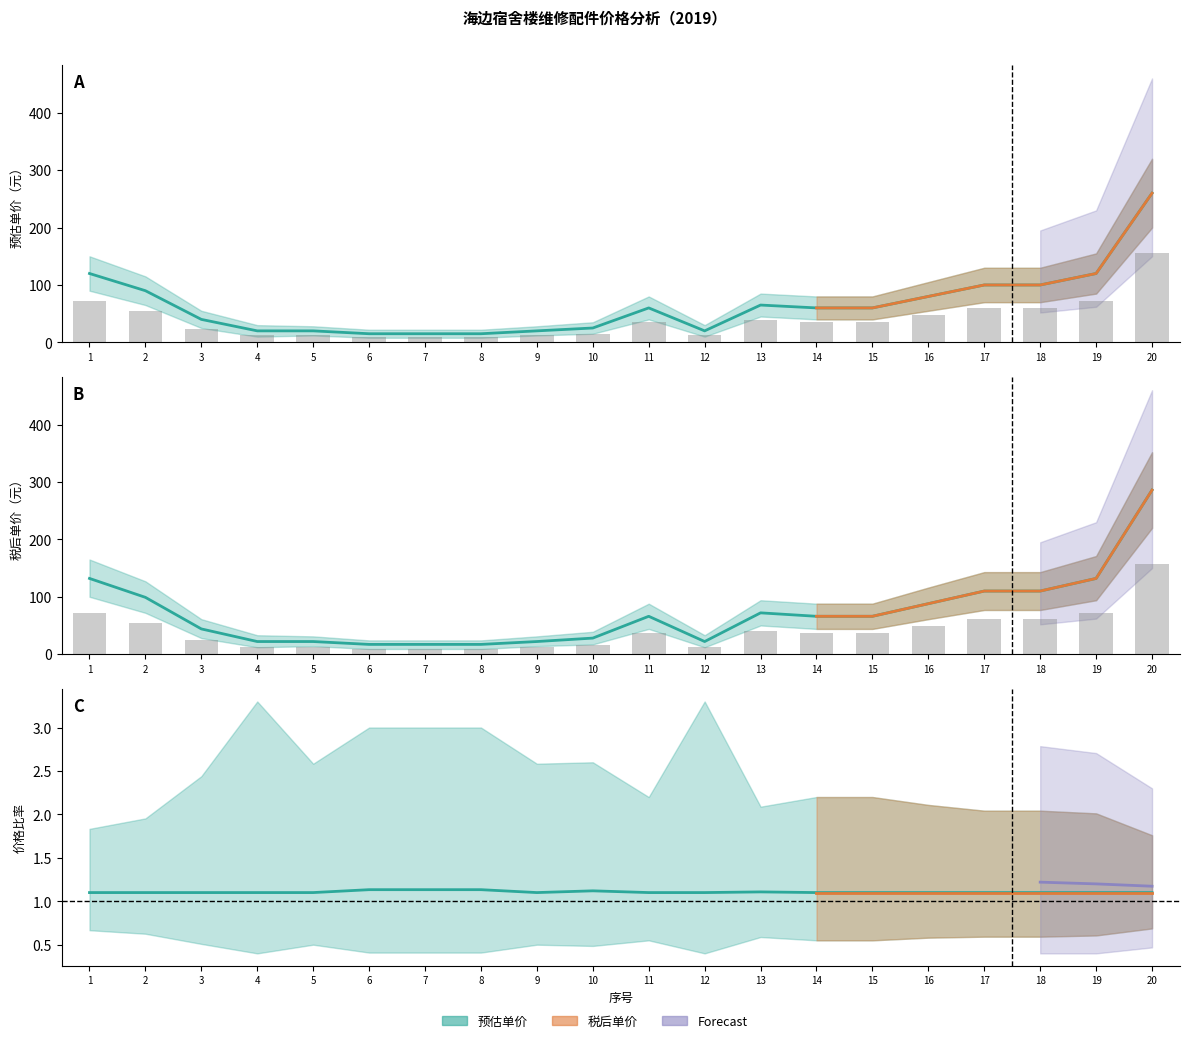

List the labels in order of 预估单价_upper value, smallest first.

6, 7, 8, 4, 5, 9, 12, 10, 3, 11, 14, 15, 13, 16, 2, 17, 18, 1, 19, 20